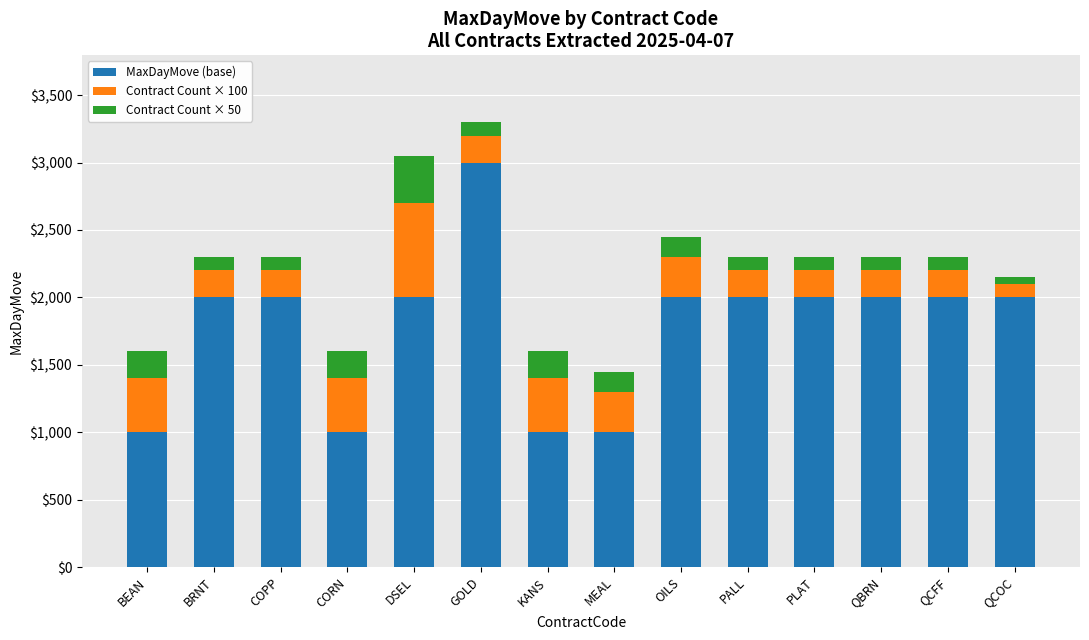

True or false: MaxDayMove (base) has a value of 3000 at GOLD.

True